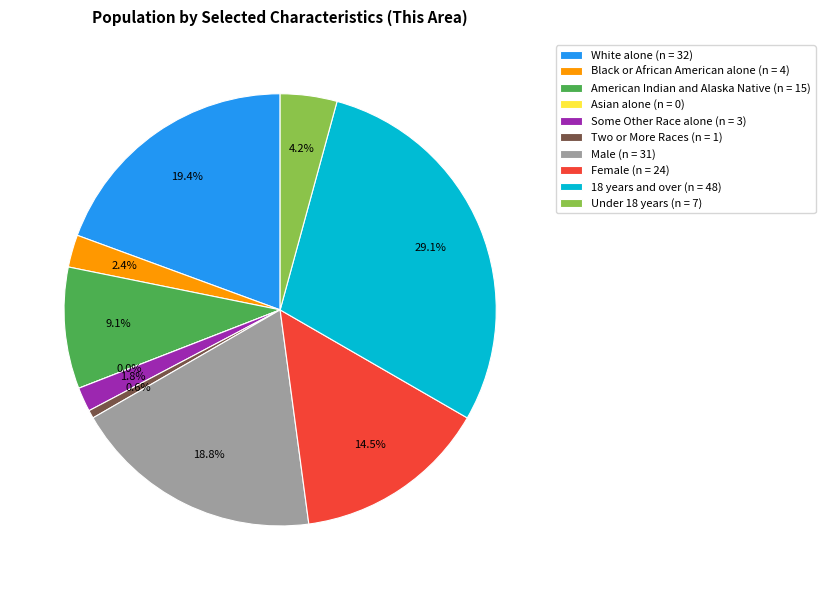

Which category has the biggest portion of the pie?

18 years and over